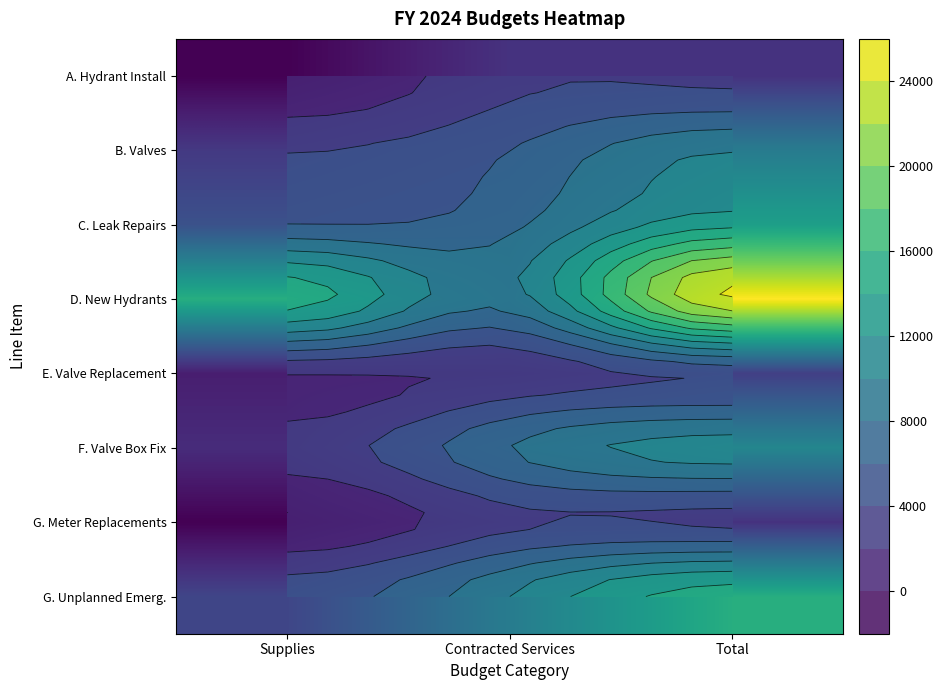

What is the sum of the C. Leak Repairs values at Contracted Services and Supplies?

13500